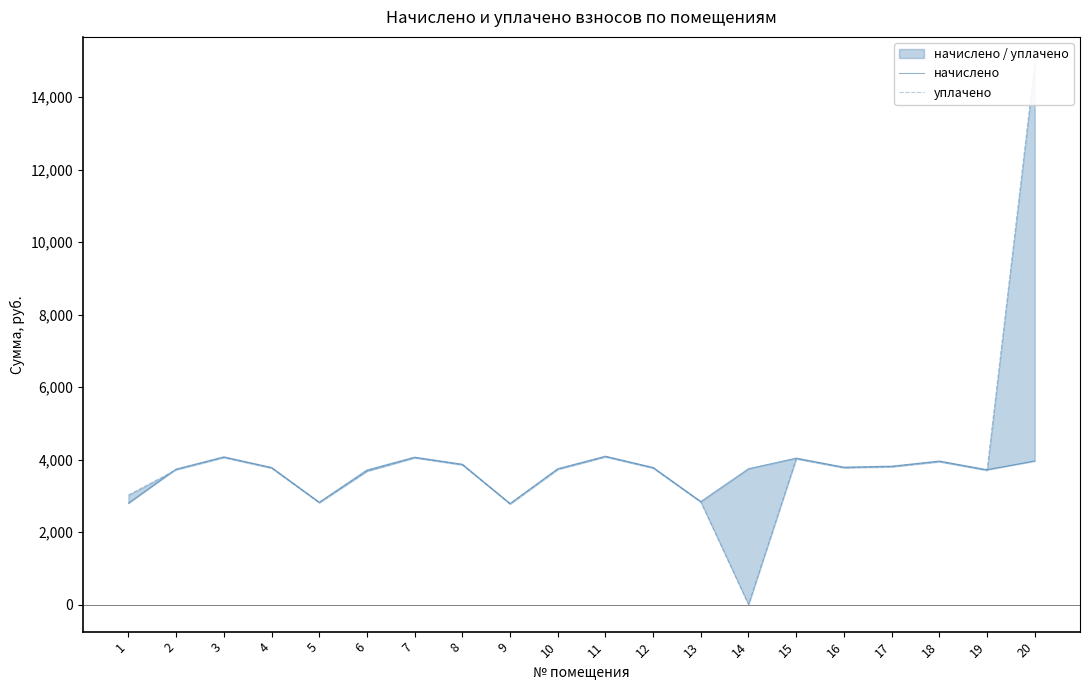

After their last crossing, which series has the higher values: уплачено or начислено?

уплачено